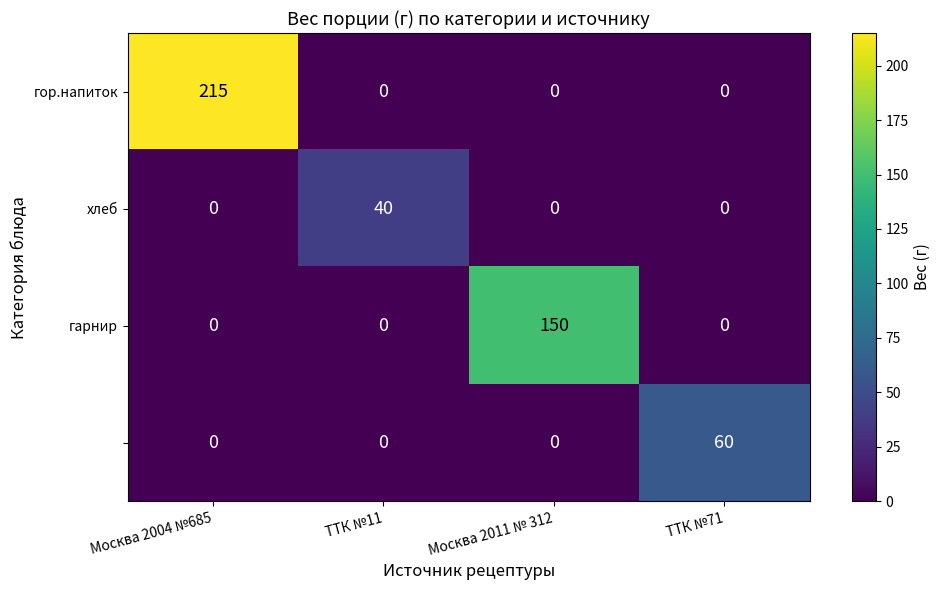

What is the difference between the highest and lowest values at Москва 2011 № 312?

150